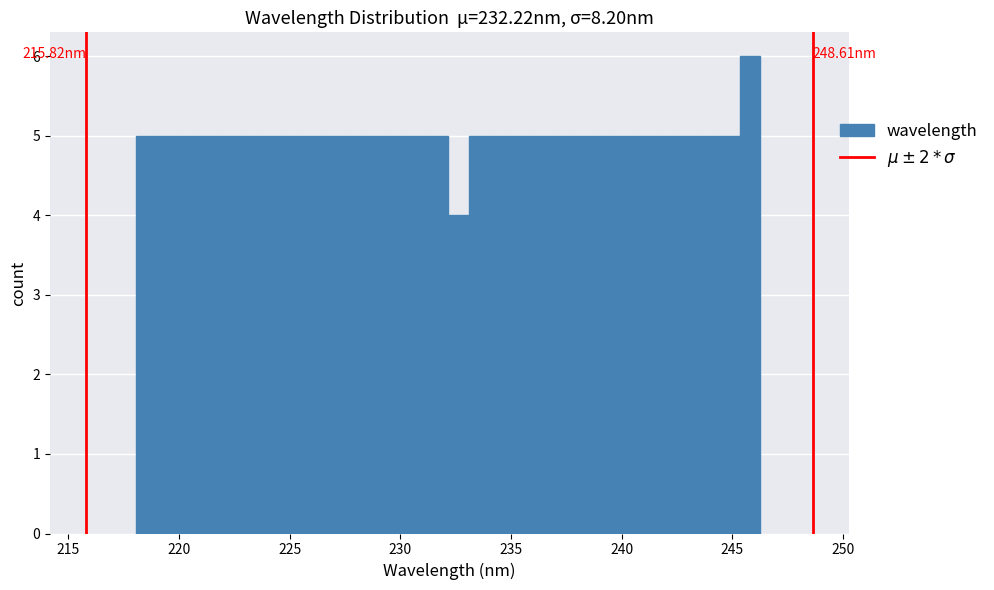

Around what value on the x-axis is the tallest bar? Give the approximate position of its centre, as read against the axis.

246.0